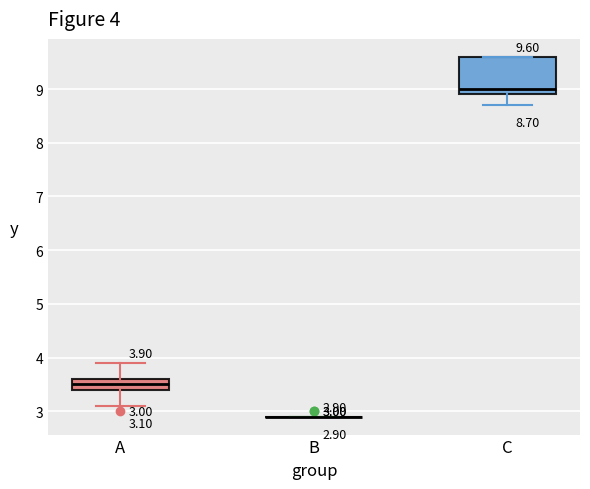

Comparing the boxes themselves (not the whiskers), which one is the tallest?

C